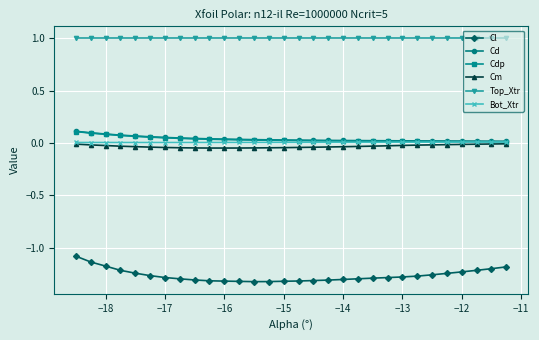

True or false: Top_Xtr and Cl cross at least once.

False